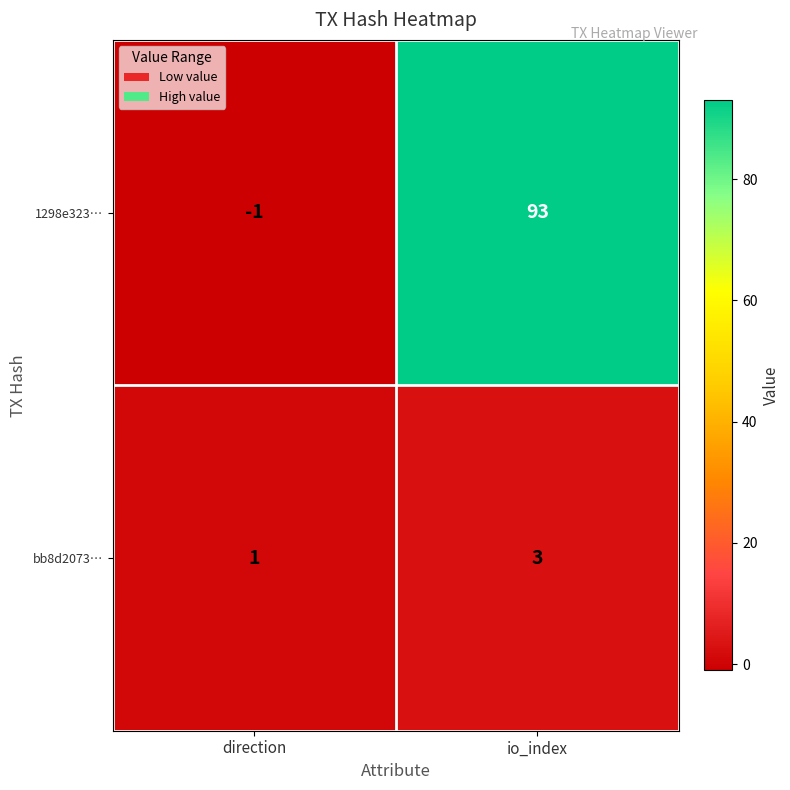

The value of bb8d2073… at io_index is 5. True or false?

False